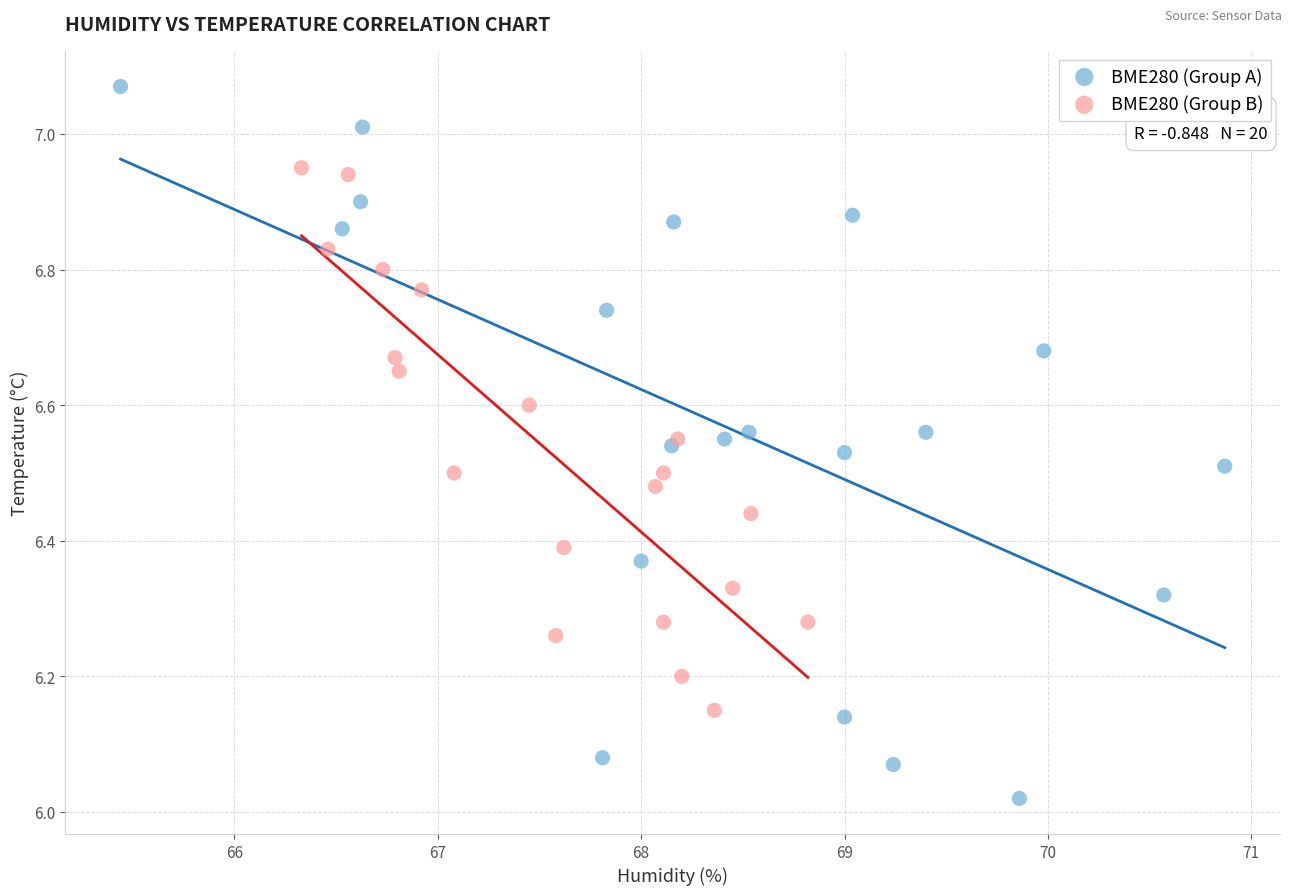

Which series has the widest spread of Y values?

BME280 (Group A)